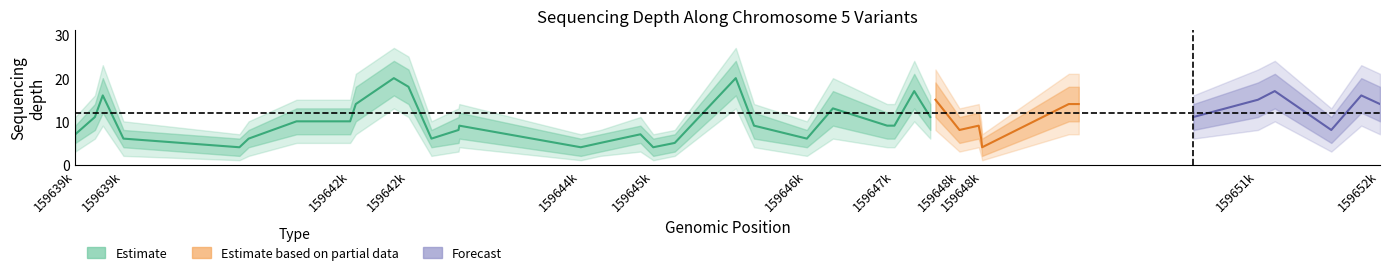

Which category has the highest value in the depth_upper2 series?

9